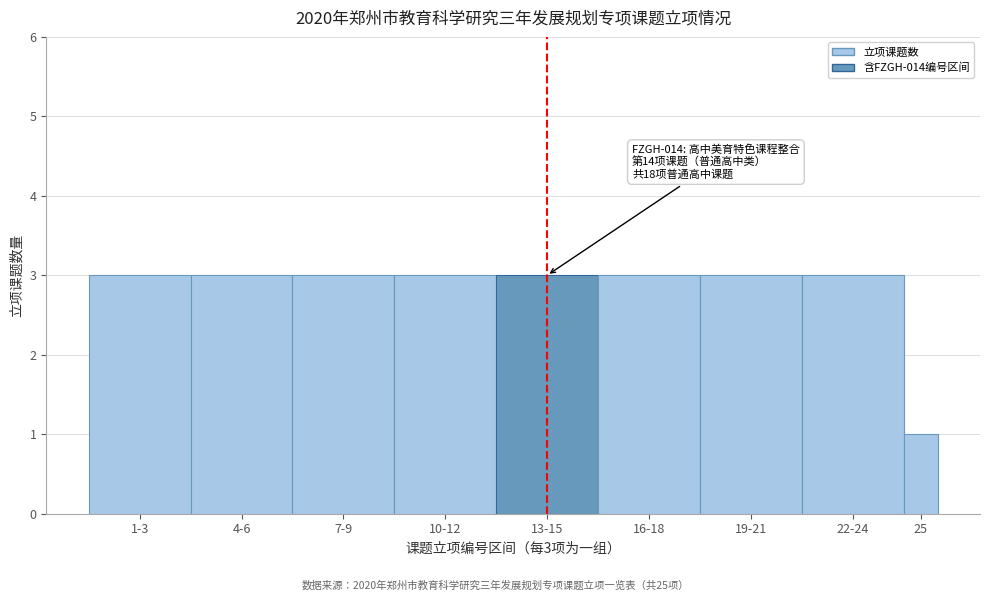

Reading left to right, transcribe all the data shown in this chart.

3	3	3	3	3	3	3	3	1